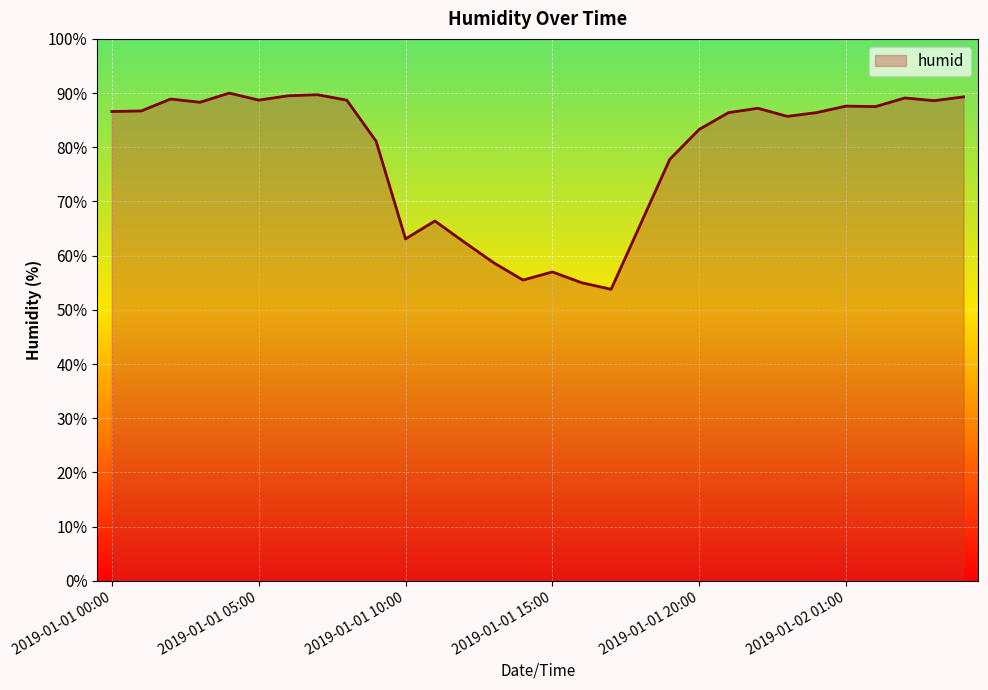

What is the difference between the maximum and minimum values?

36.2